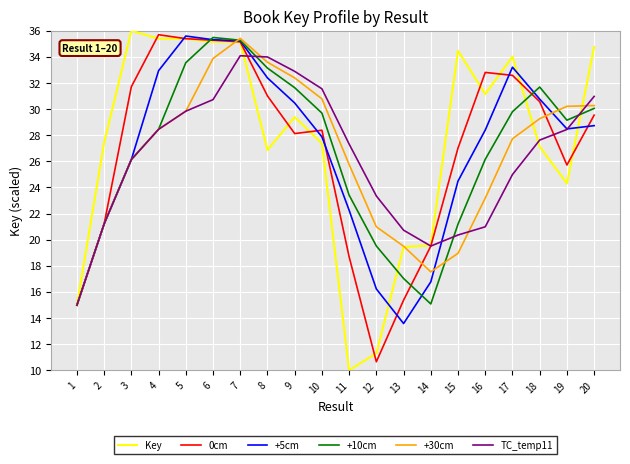

What is the sum of the +30cm values at 7 and 12?

56.4